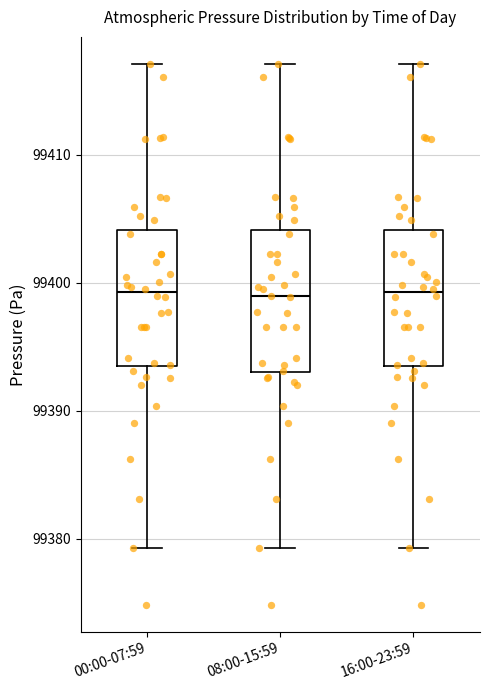

Reading left to right, transcribe this box plot: for each box, give where its median line is, the range the box spans, and where its two whiskers end, as read against the y-axis. The values are not printed on the chart, so give them approximately, as read against the axis.

00:00-07:59: median 99399, box 99393 to 99404, whiskers 99379 to 99417
08:00-15:59: median 99399, box 99393 to 99404, whiskers 99379 to 99417
16:00-23:59: median 99399, box 99393 to 99404, whiskers 99379 to 99417